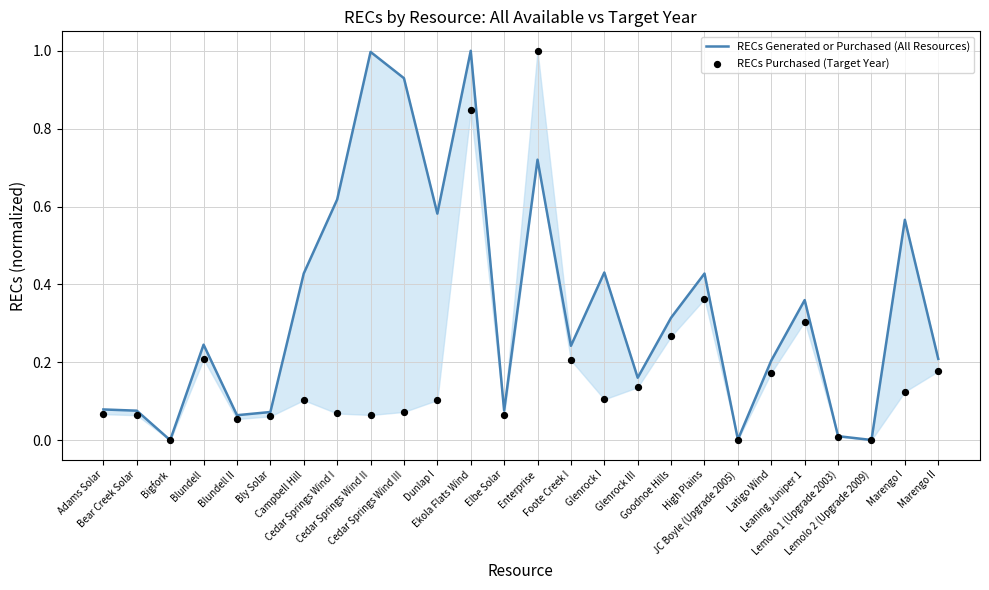

What are all the series names shown in the legend?

RECs Generated or Purchased (All Resources), RECs Purchased (Target Year)